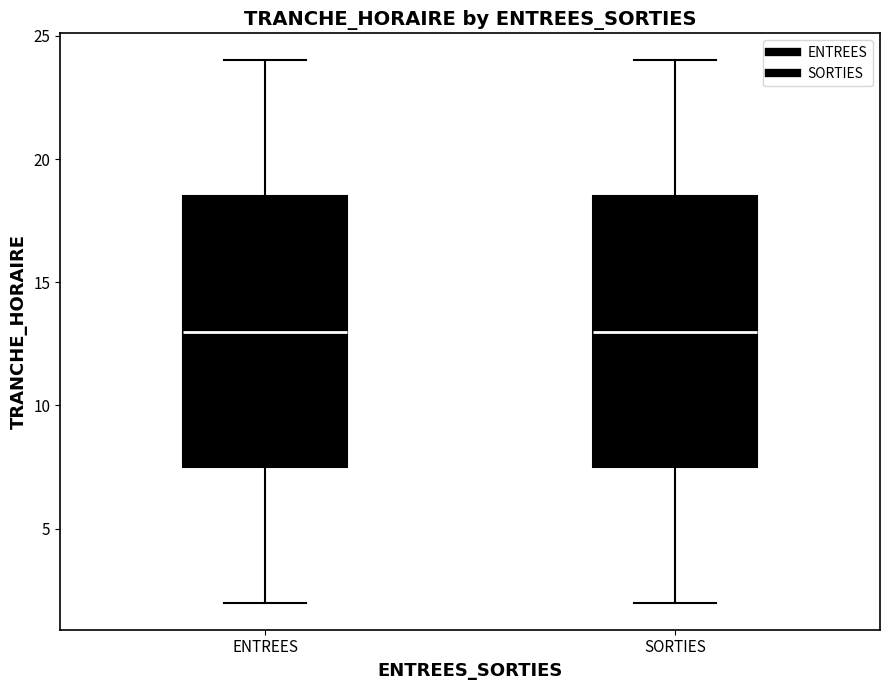

Reading left to right, read every box against the y-axis: the position of its median line, the range the box covers, and the ends of its whiskers. The values are not printed on the chart, so give them approximately, as read against the axis.

ENTREES: median 13.0, box 7.5 to 18.5, whiskers 2.0 to 24.0
SORTIES: median 13.0, box 7.5 to 18.5, whiskers 2.0 to 24.0